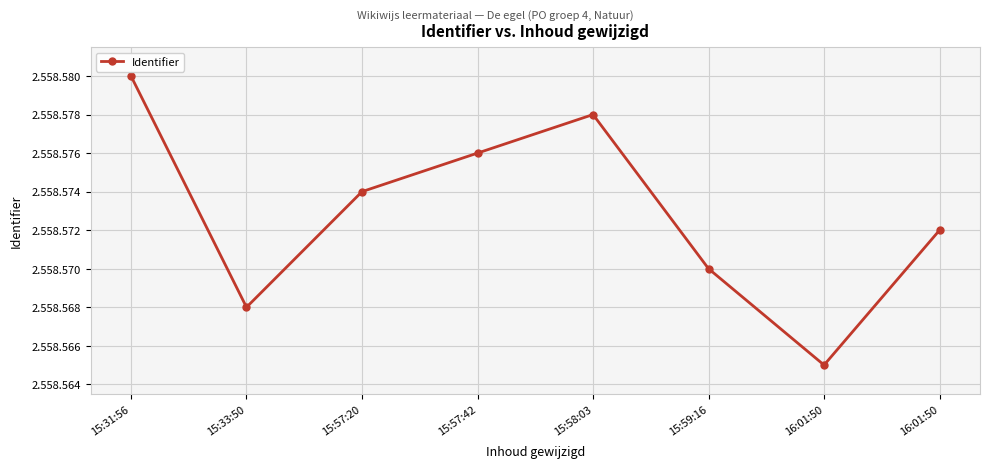

Is this an area chart (filled region under the line)?

No